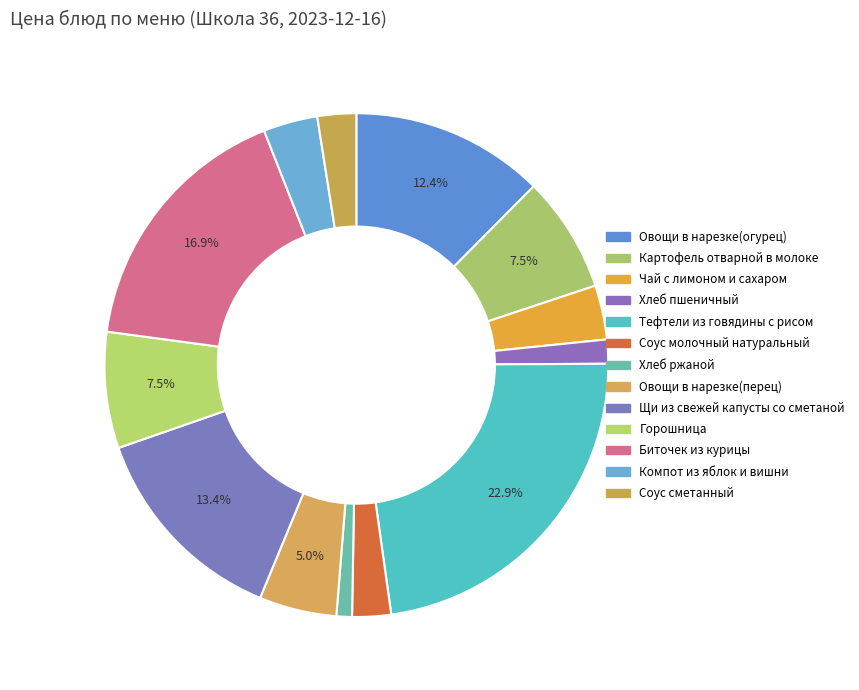

Count the number of slices in the pie.

13